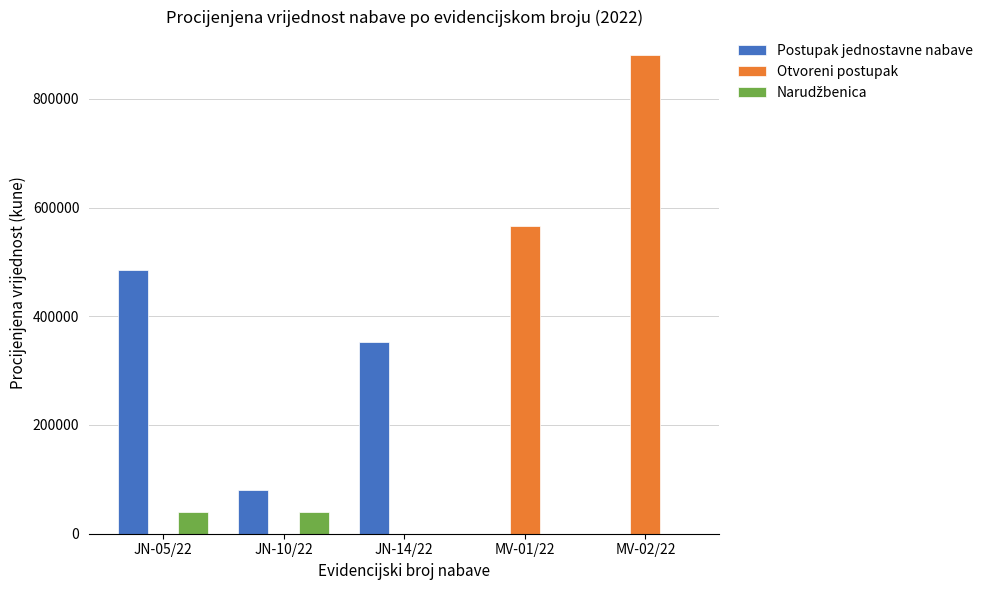

Which series has the largest total across all categories?

Otvoreni postupak